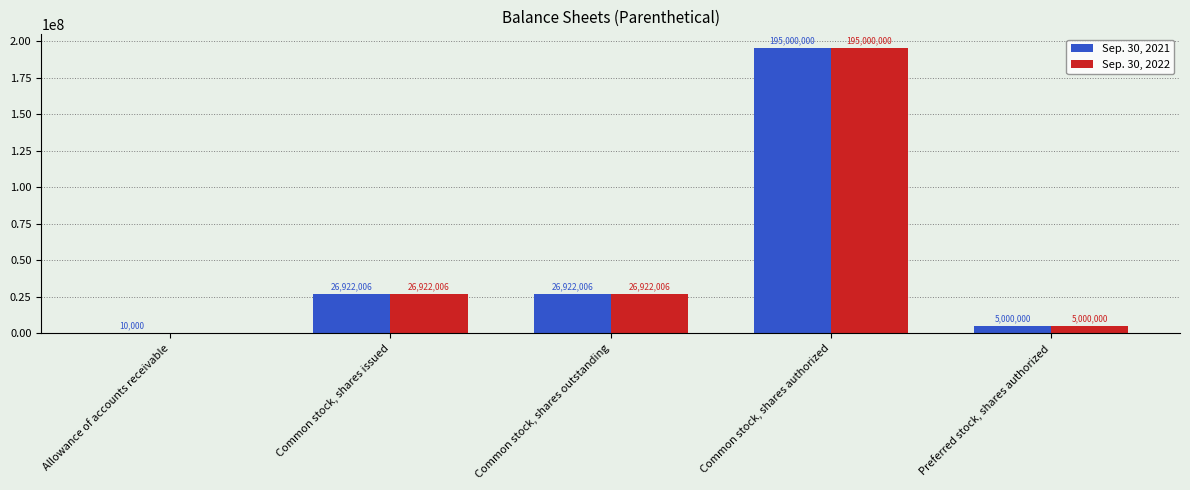

How many groups of bars are there?

5